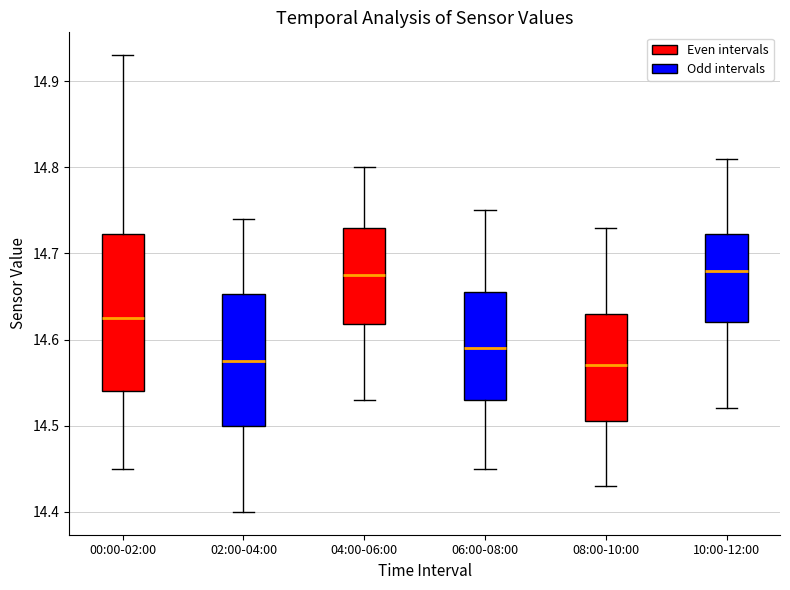

Reading left to right, read every box against the y-axis: the position of its median line, the range the box covers, and the ends of its whiskers. The values are not printed on the chart, so give them approximately, as read against the axis.

00:00-02:00: median 14.63, box 14.54 to 14.72, whiskers 14.45 to 14.93
02:00-04:00: median 14.58, box 14.50 to 14.65, whiskers 14.40 to 14.74
04:00-06:00: median 14.68, box 14.62 to 14.73, whiskers 14.53 to 14.80
06:00-08:00: median 14.59, box 14.53 to 14.66, whiskers 14.45 to 14.75
08:00-10:00: median 14.57, box 14.51 to 14.63, whiskers 14.43 to 14.73
10:00-12:00: median 14.68, box 14.62 to 14.72, whiskers 14.52 to 14.81